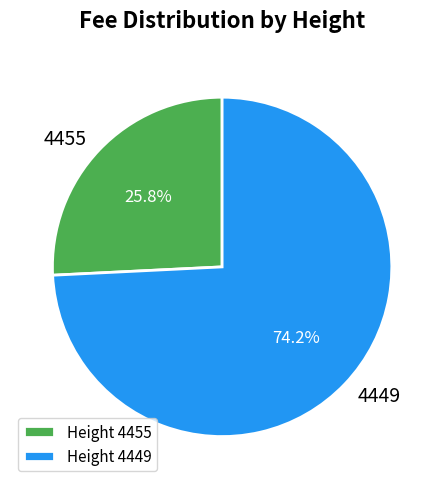

Between 4449 and 4455, which is larger?

4449